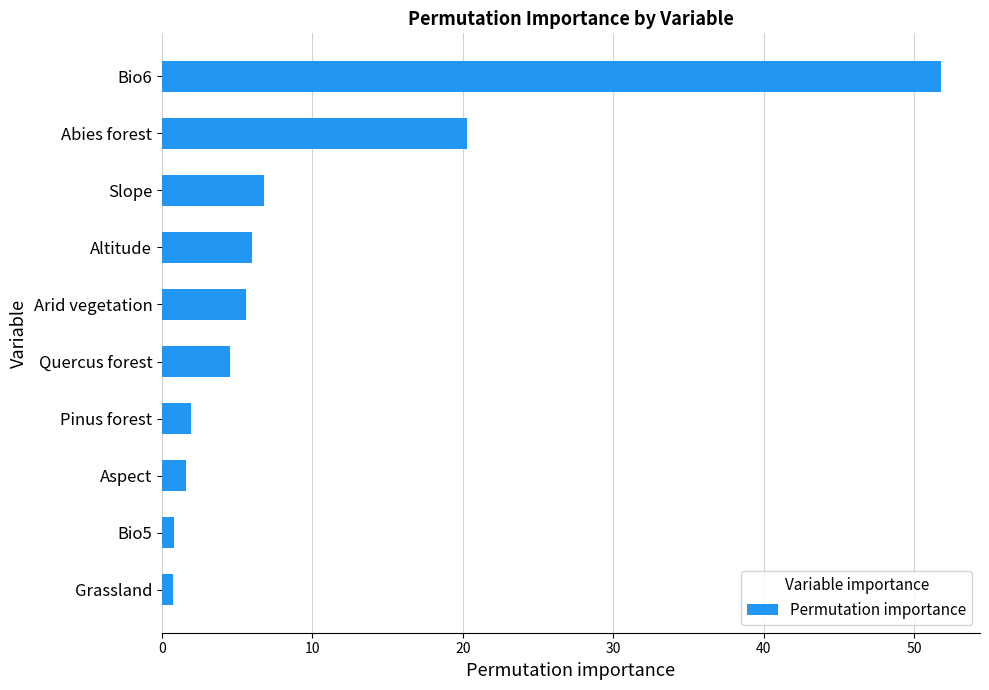

What is the maximum value shown in the chart?

51.8